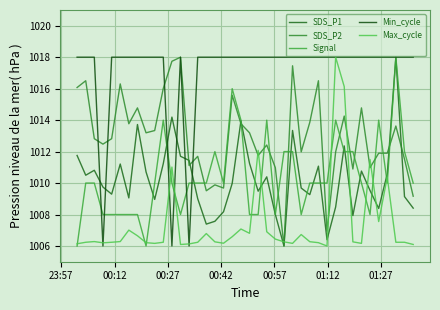

At which category does SDS_P1 reach its first local valley?

00:12